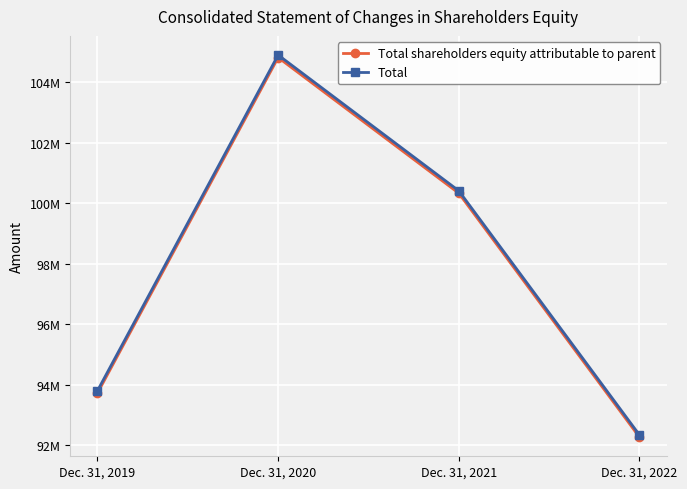

True or false: Total and Total shareholders equity attributable to parent cross at least once.

False